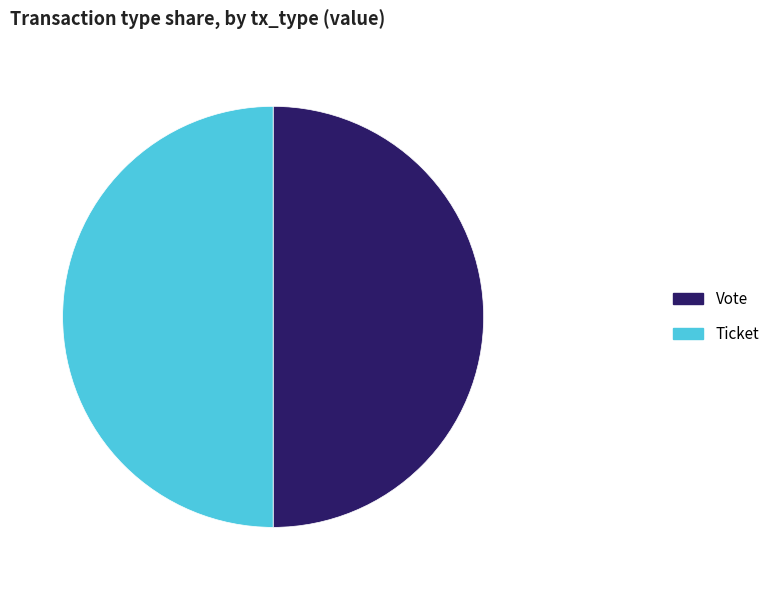

True or false: Vote accounts for 45% of the total.

False